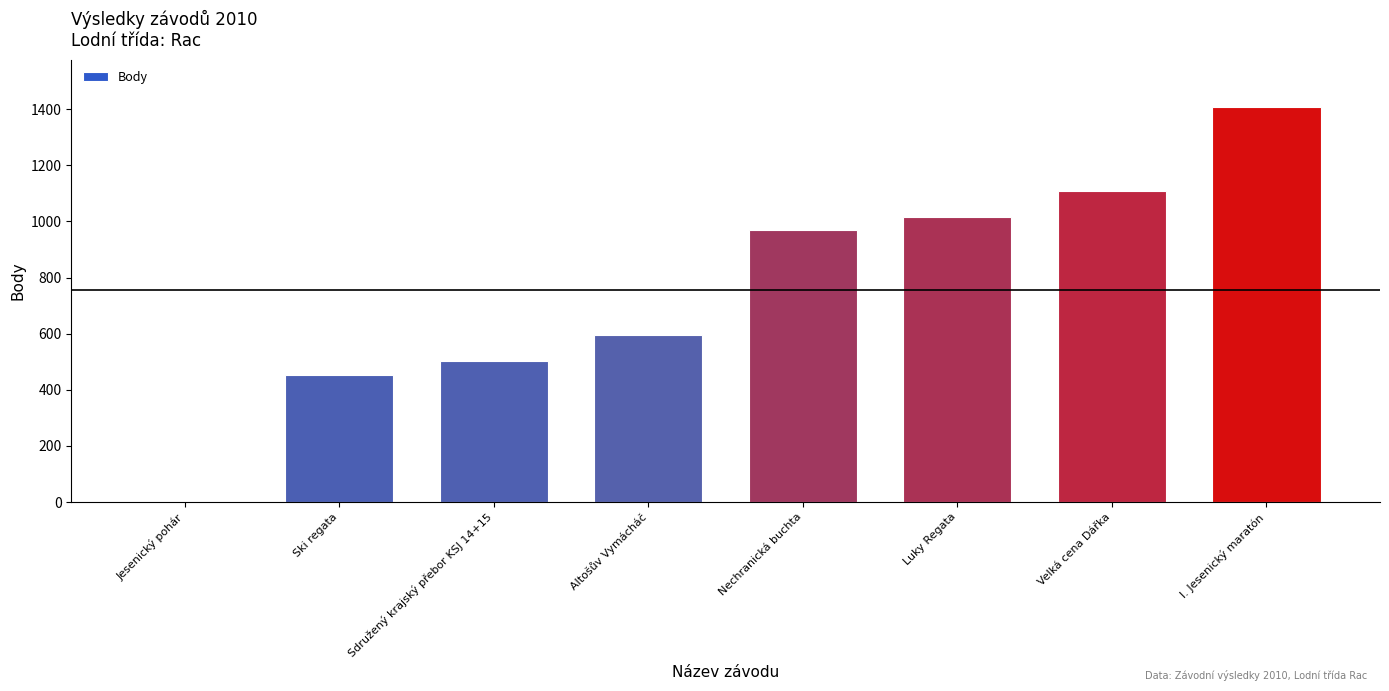

Reading left to right, extract all data points from this chart.

0	453	503	594	969	1015	1108	1407